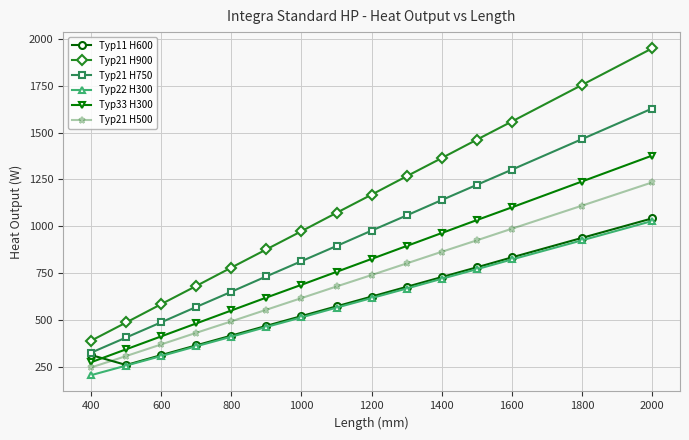

True or false: Typ21 H900 and Typ21 H500 cross at least once.

False